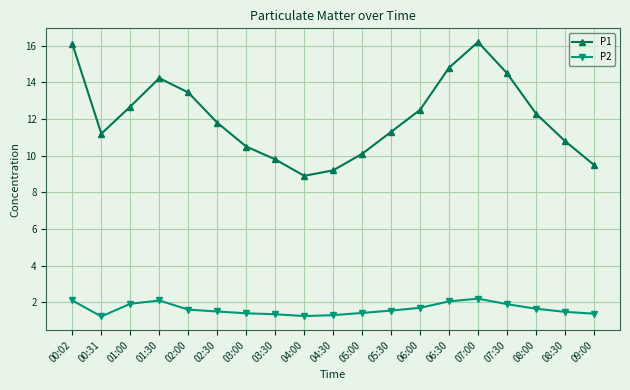

Between 05:30 and 06:30, which series saw the biggest shift?

P1